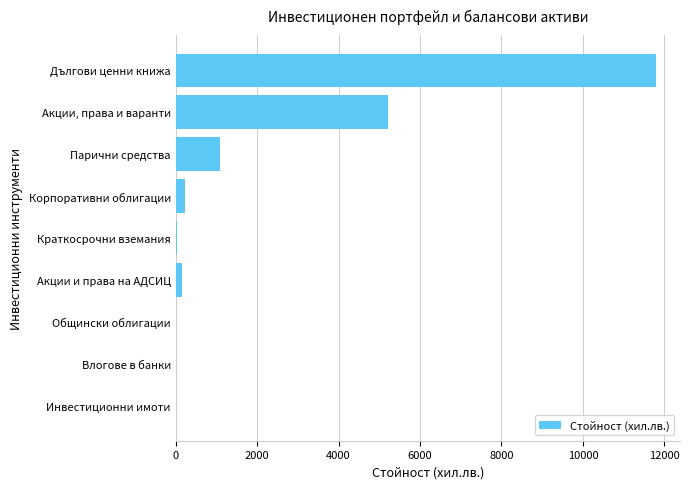

Between Акции, права и варанти and Дългови ценни книжа, which is larger?

Дългови ценни книжа